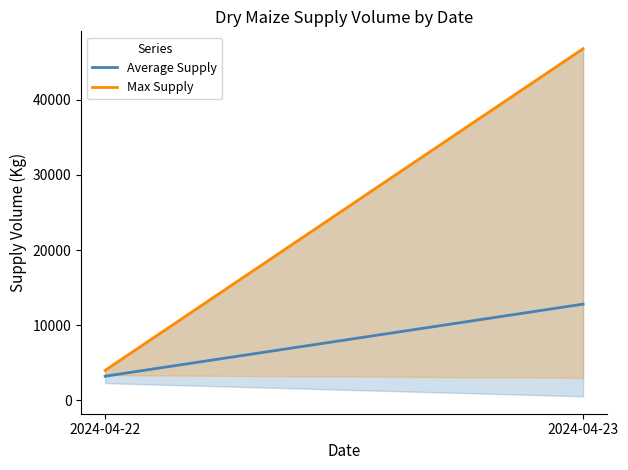

How many data points in Max Supply are less than 46800?

1